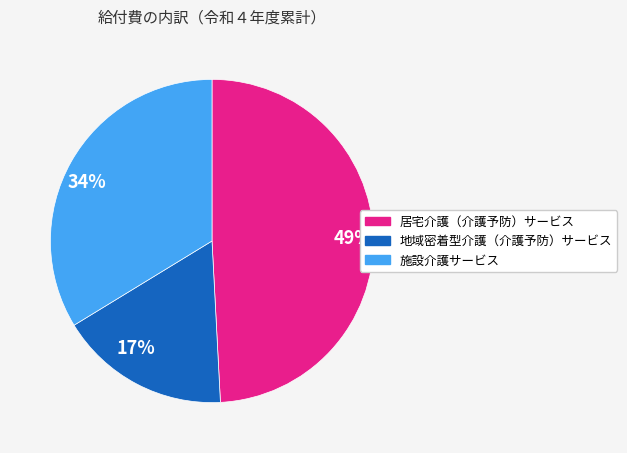

To the nearest percent, what is the difference between the largest and smallest slice percentages?

32%